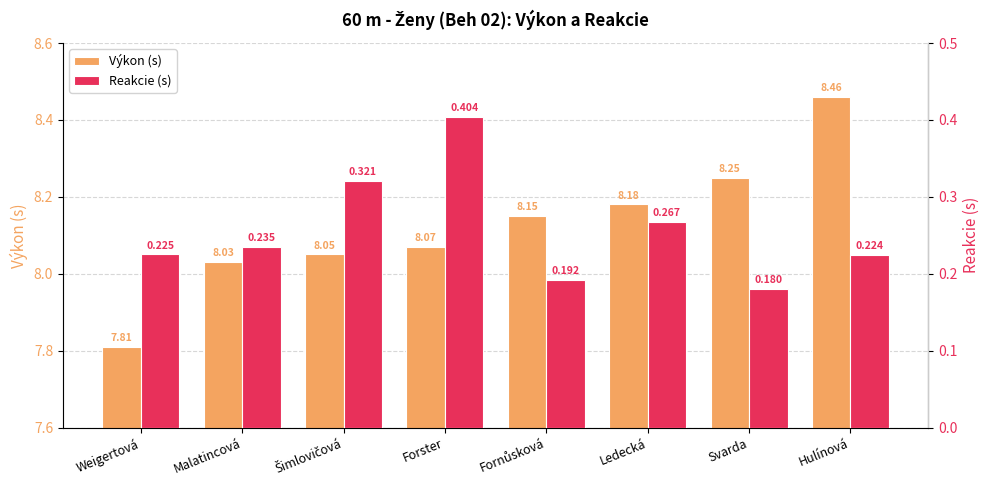

Which series has the widest spread of values?

Výkon (s)